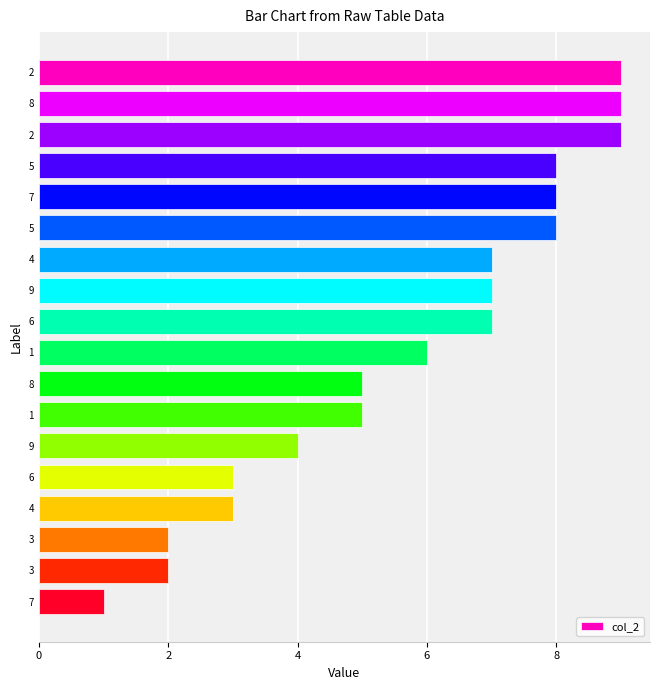

How many series are shown in this chart?

1